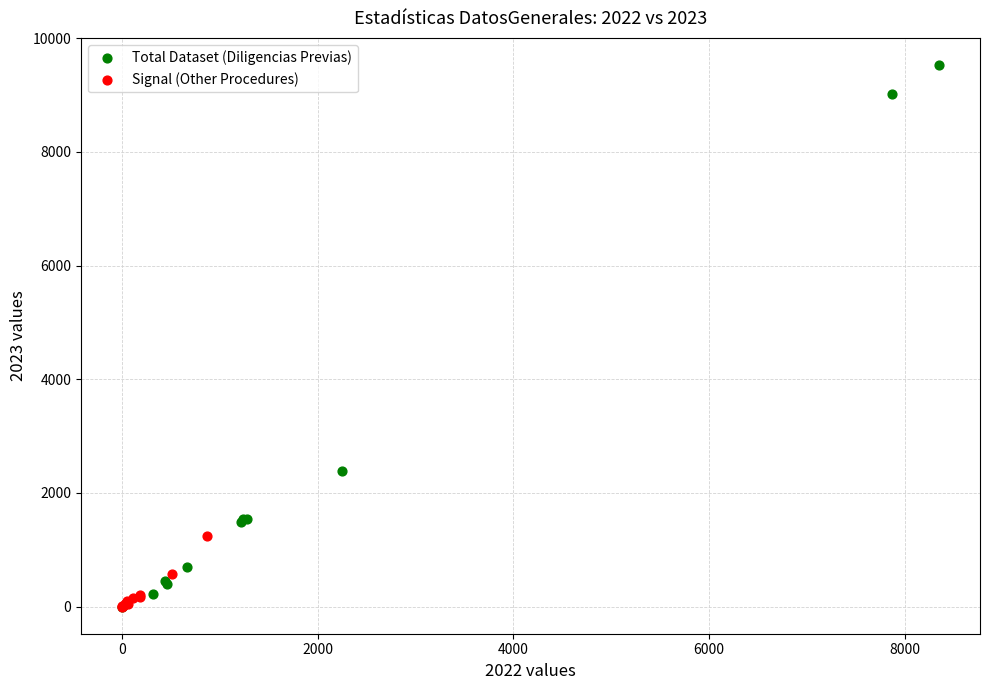

Which series has the widest spread of Y values?

Total Dataset (Diligencias Previas)